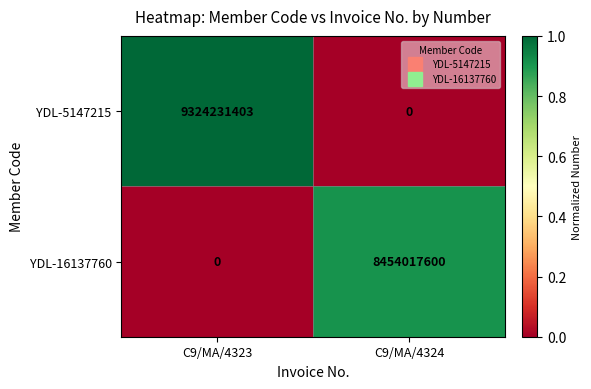

Reading left to right, what are all the values shown in this chart?

YDL-5147215: C9/MA/4323=9324231403	C9/MA/4324=0
YDL-16137760: C9/MA/4323=0	C9/MA/4324=8454017600